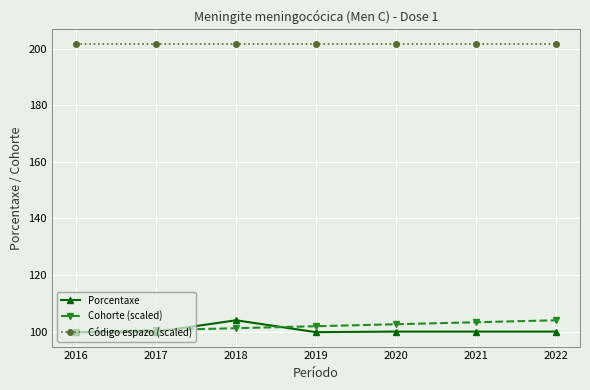

What is the greatest value displayed?

201.7